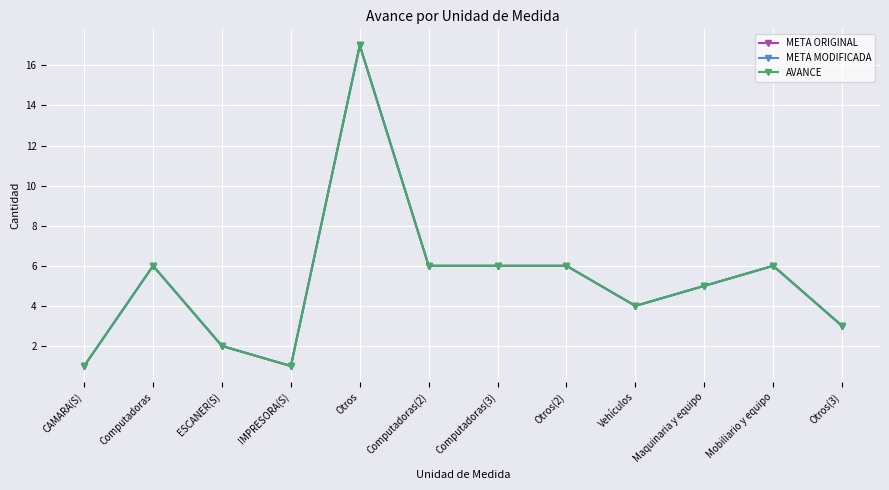

What is the lowest value of the META ORIGINAL series?

1